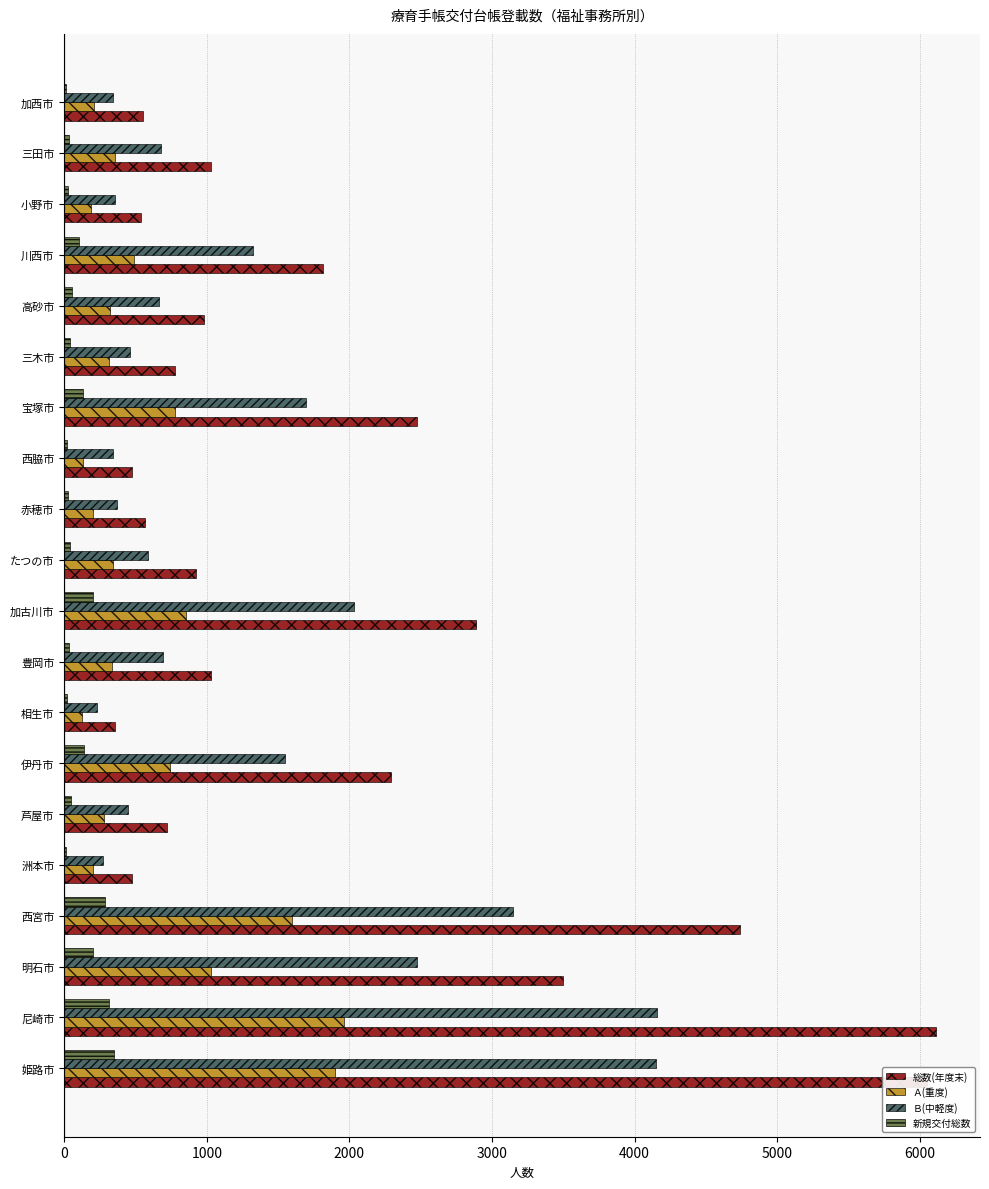

True or false: Ｂ(中軽度) has a value of 1773 at 姫路市.

False